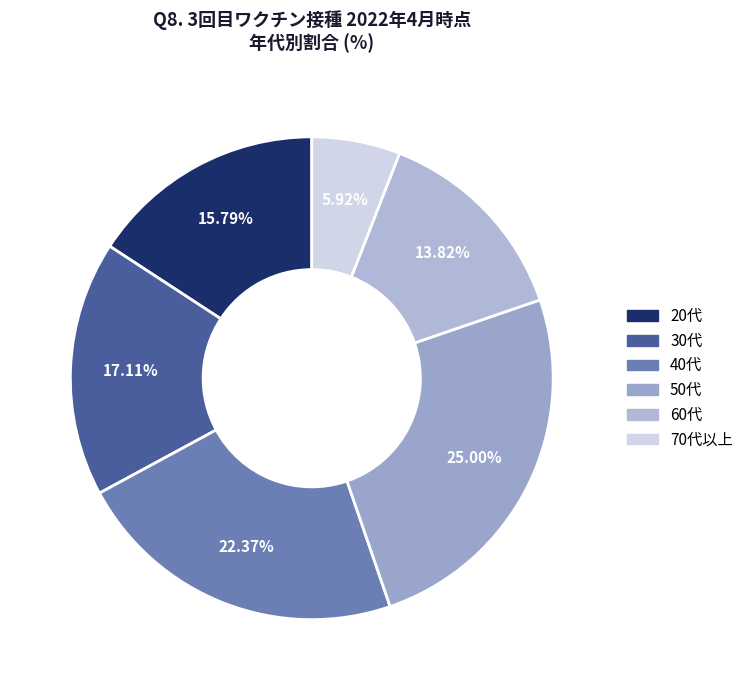

Which slice is the largest?

50代